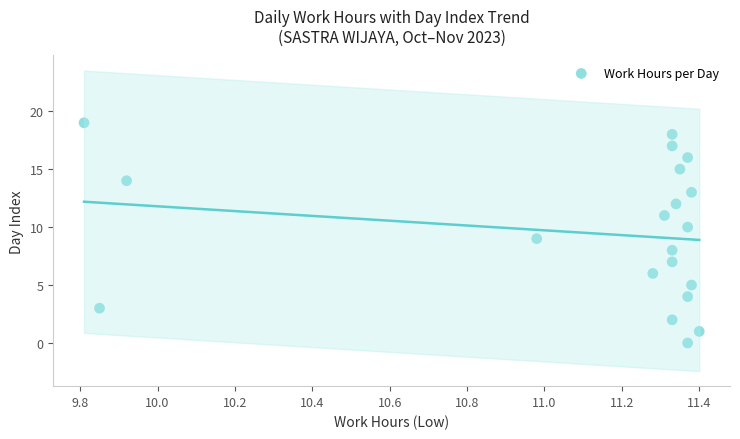

What is the range of Y values (max minus min)?

19